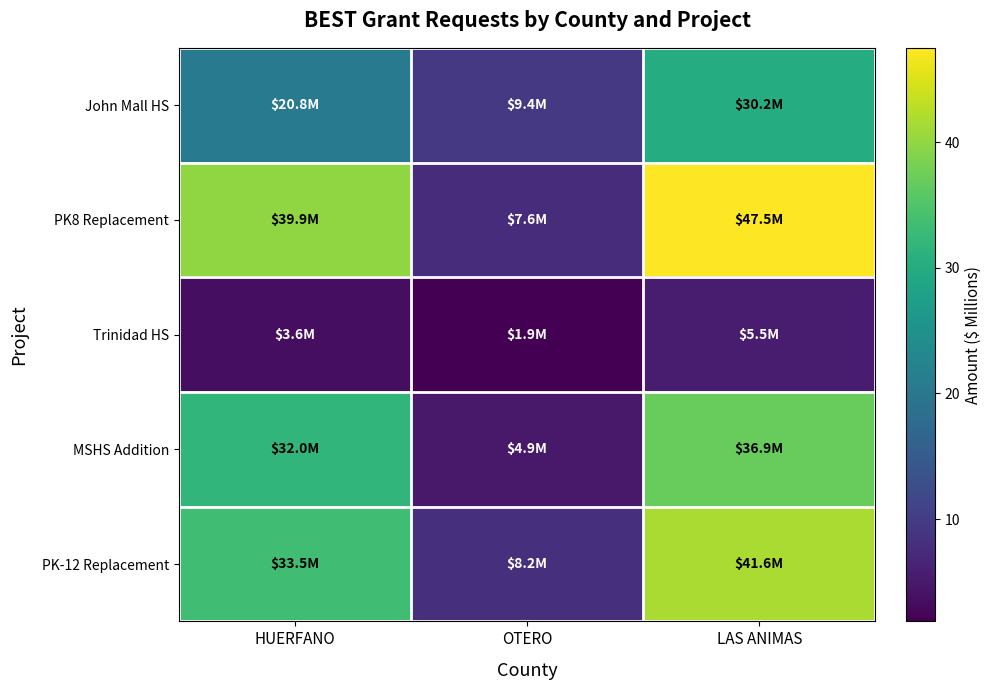

Reading left to right, extract all data points from this chart.

John Mall HS: HUERFANO=20.8	OTERO=9.4	LAS ANIMAS=30.2
PK8 Replacement: HUERFANO=39.9	OTERO=7.6	LAS ANIMAS=47.5
Trinidad HS: HUERFANO=3.6	OTERO=1.9	LAS ANIMAS=5.5
MSHS Addition: HUERFANO=32.0	OTERO=4.9	LAS ANIMAS=36.9
PK-12 Replacement: HUERFANO=33.5	OTERO=8.2	LAS ANIMAS=41.6